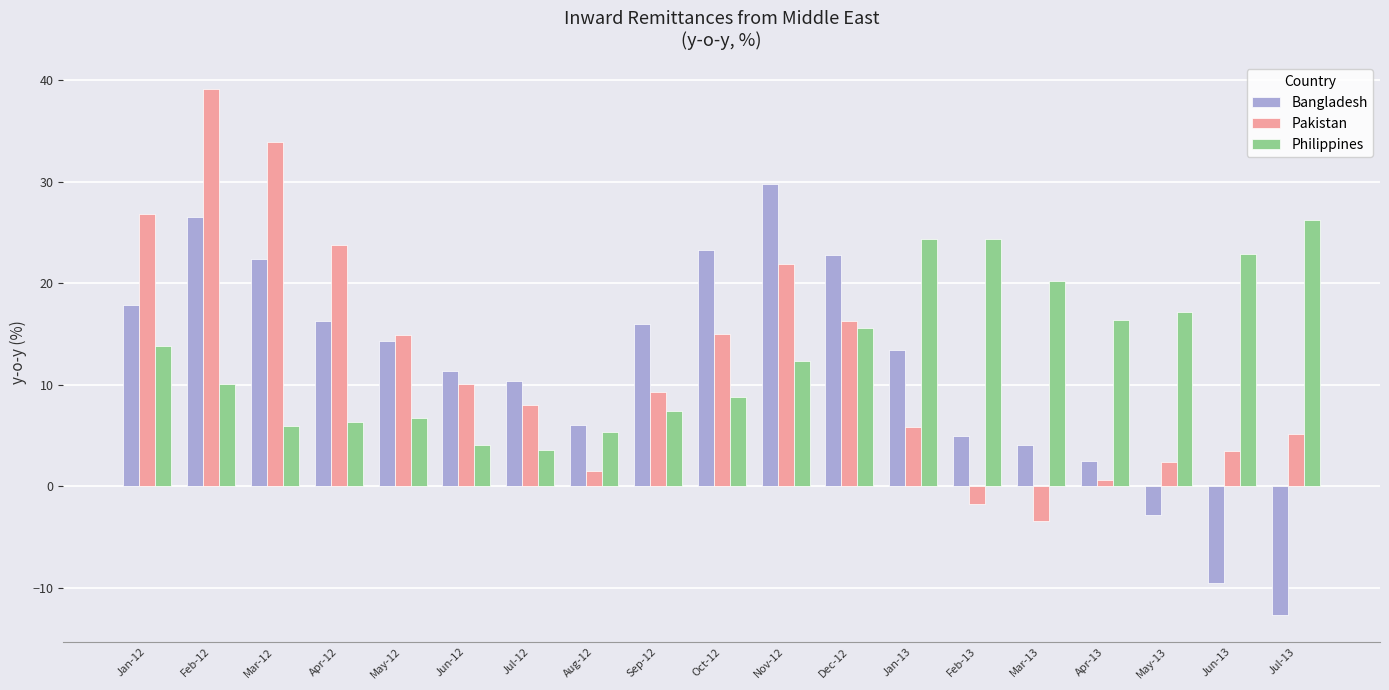

What is the label of the 4th bar from the right?

Apr-13